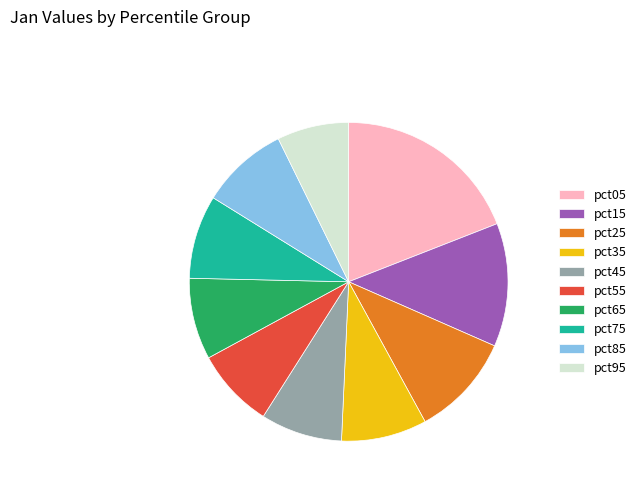

Does any single category account for the majority?

No